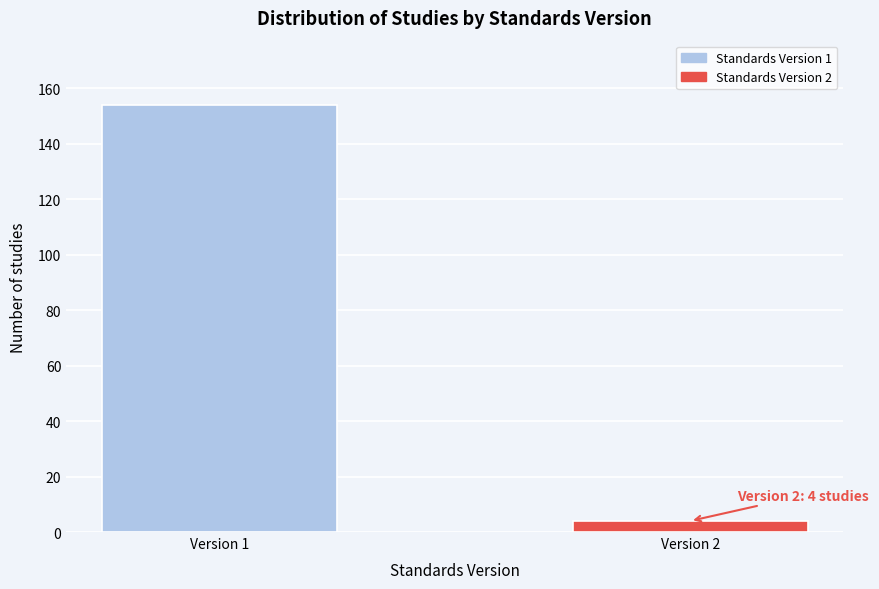

Reading left to right, what are all the values shown in this chart?

154	4